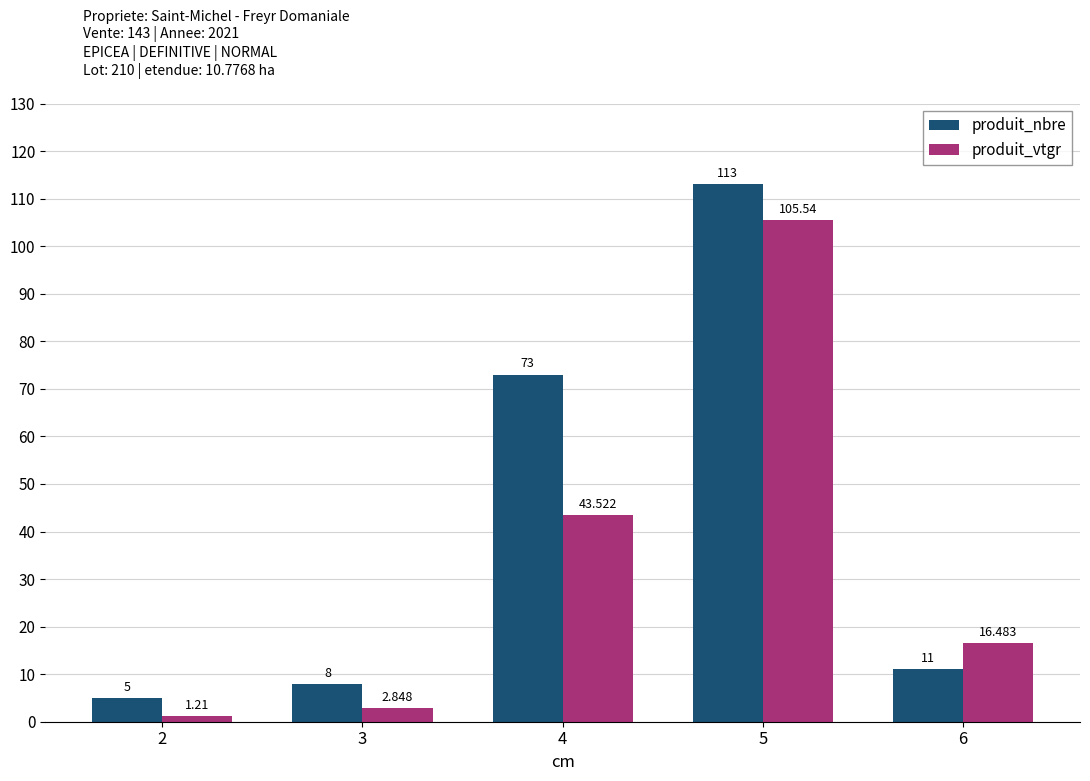

Between 5 and 6, which series saw the biggest shift?

produit_nbre